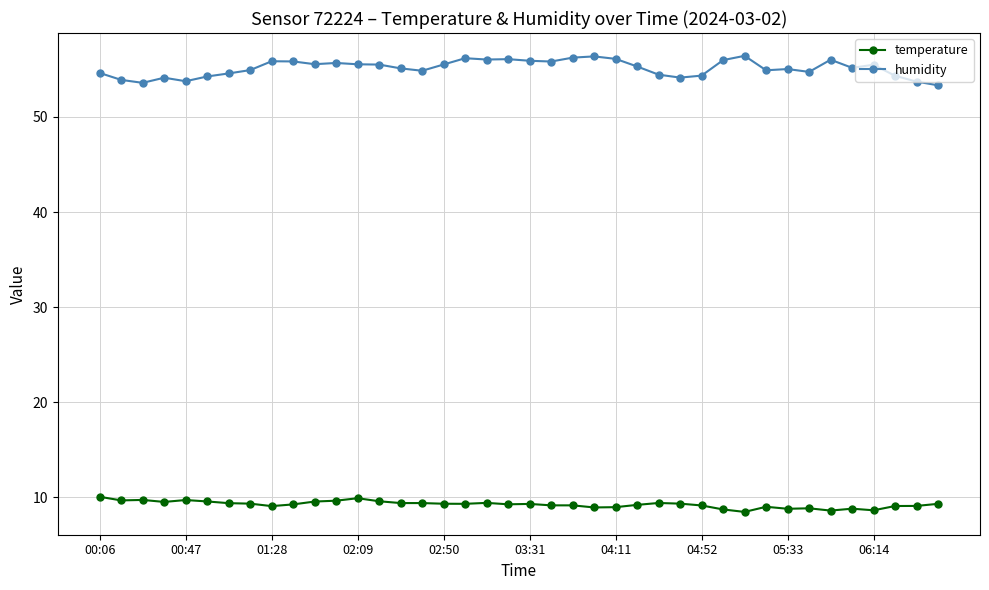

True or false: humidity has more than 0 points higher than both neighbors.

True